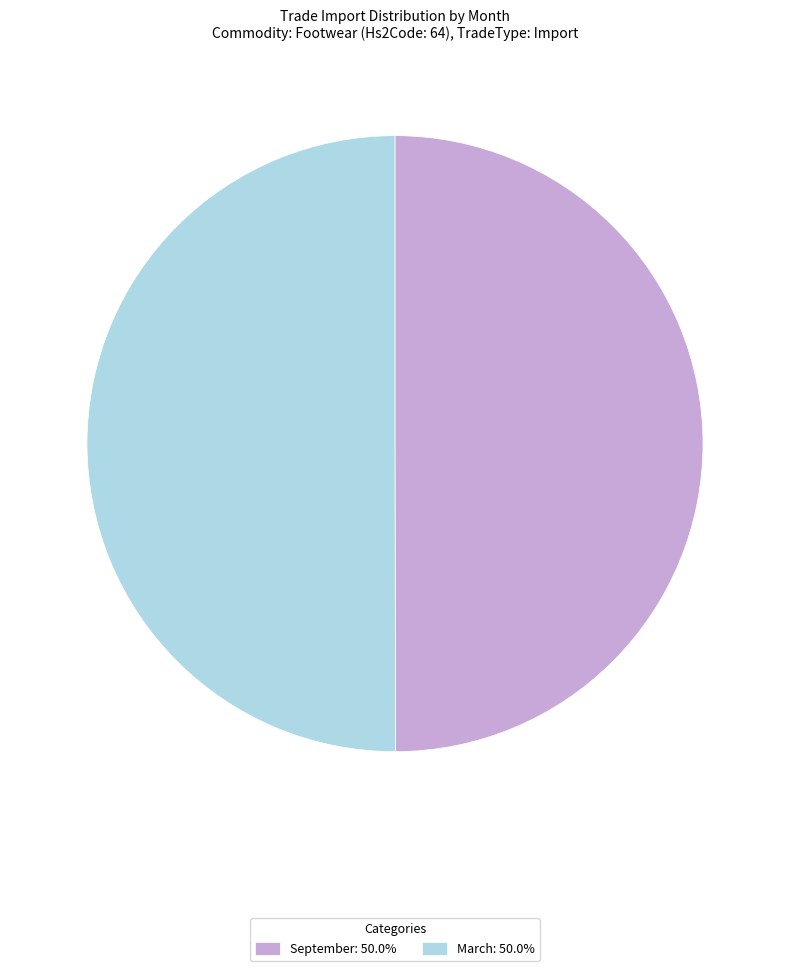

Count the number of slices in the pie.

2